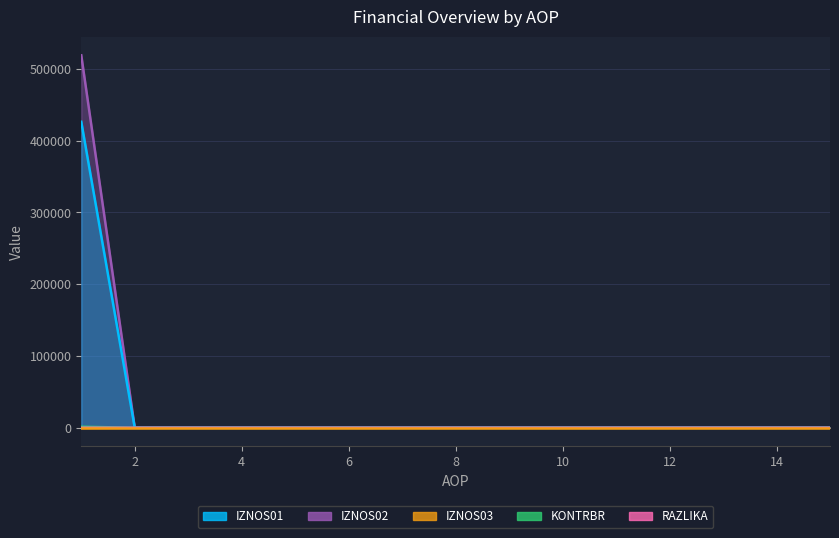

What is the maximum value shown in the chart?

518828.3